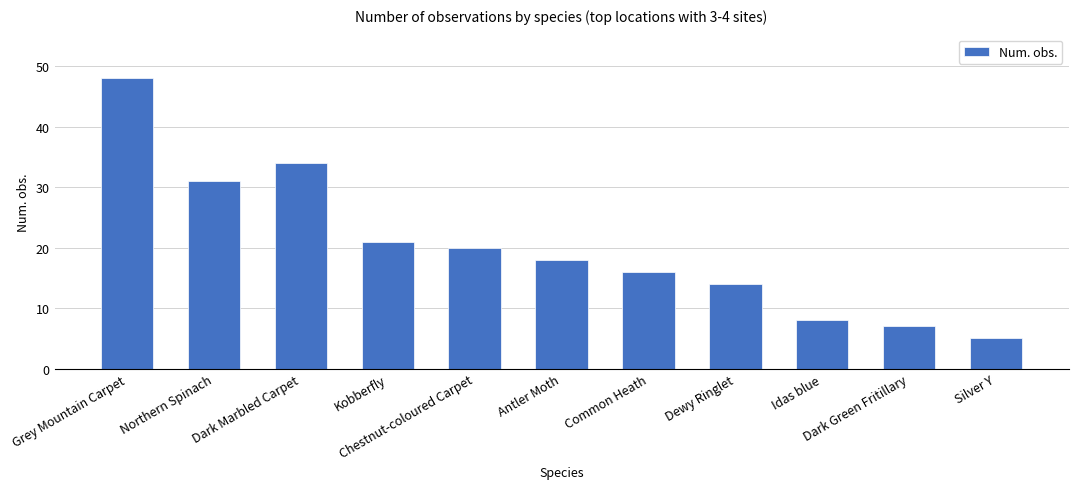

What is the sum of all values?

222